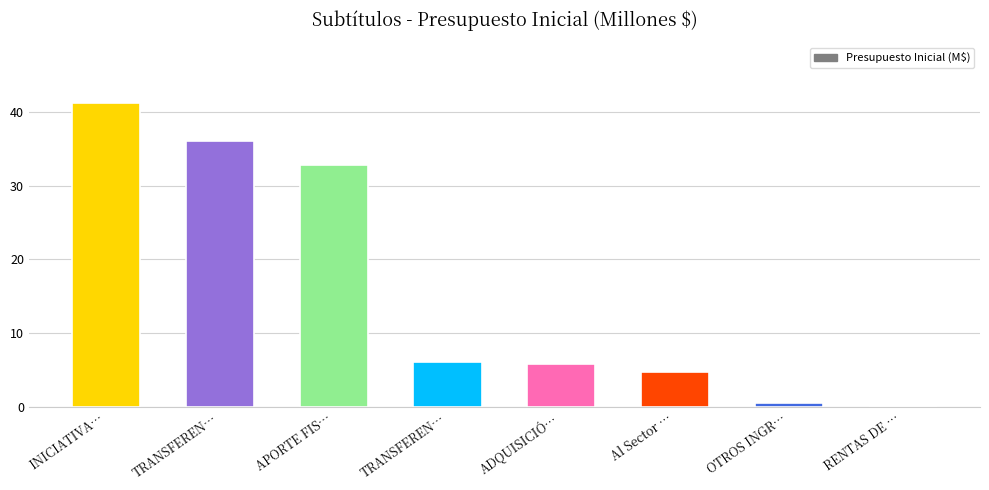

Are the bars horizontal?

No